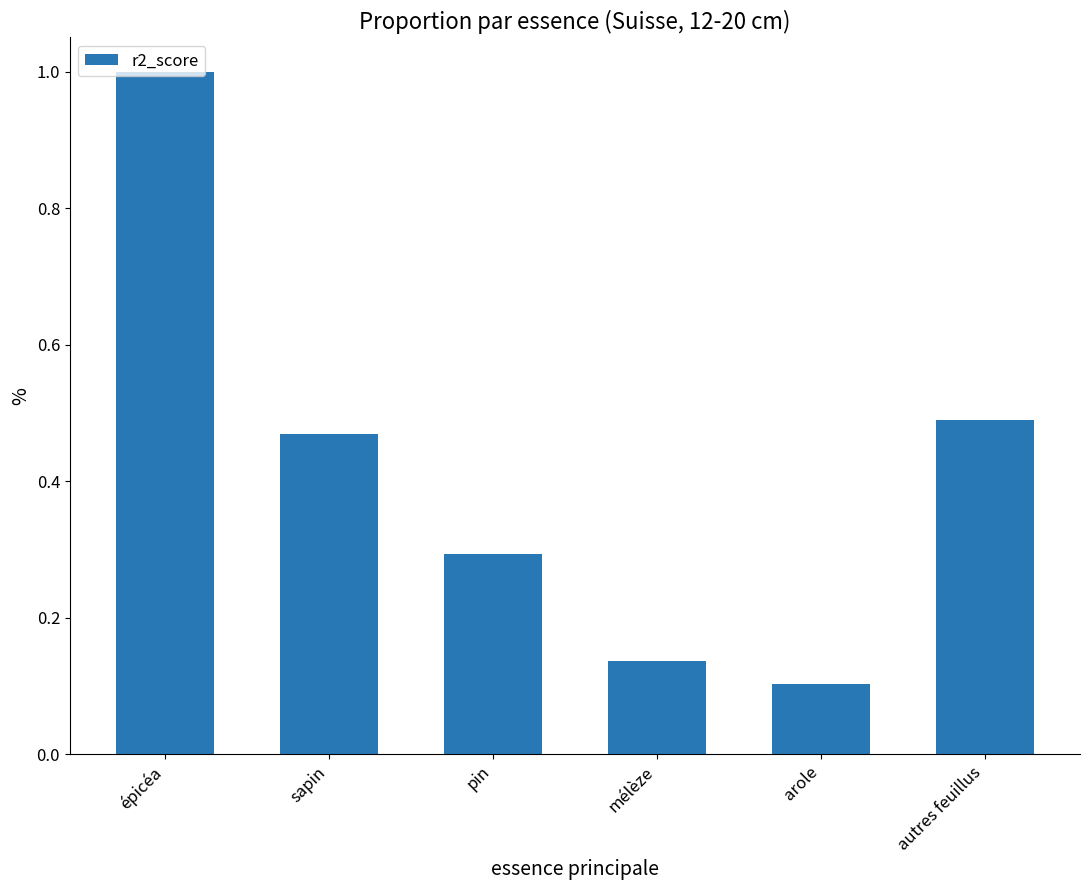

What position from the right is pin?

4